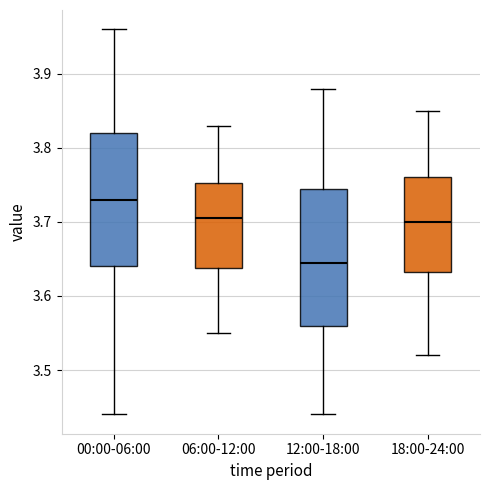

Where does the upper whisker of the box for 18:00-24:00 end on the y-axis? The values are not printed on the chart, so give them approximately, as read against the axis.

3.85